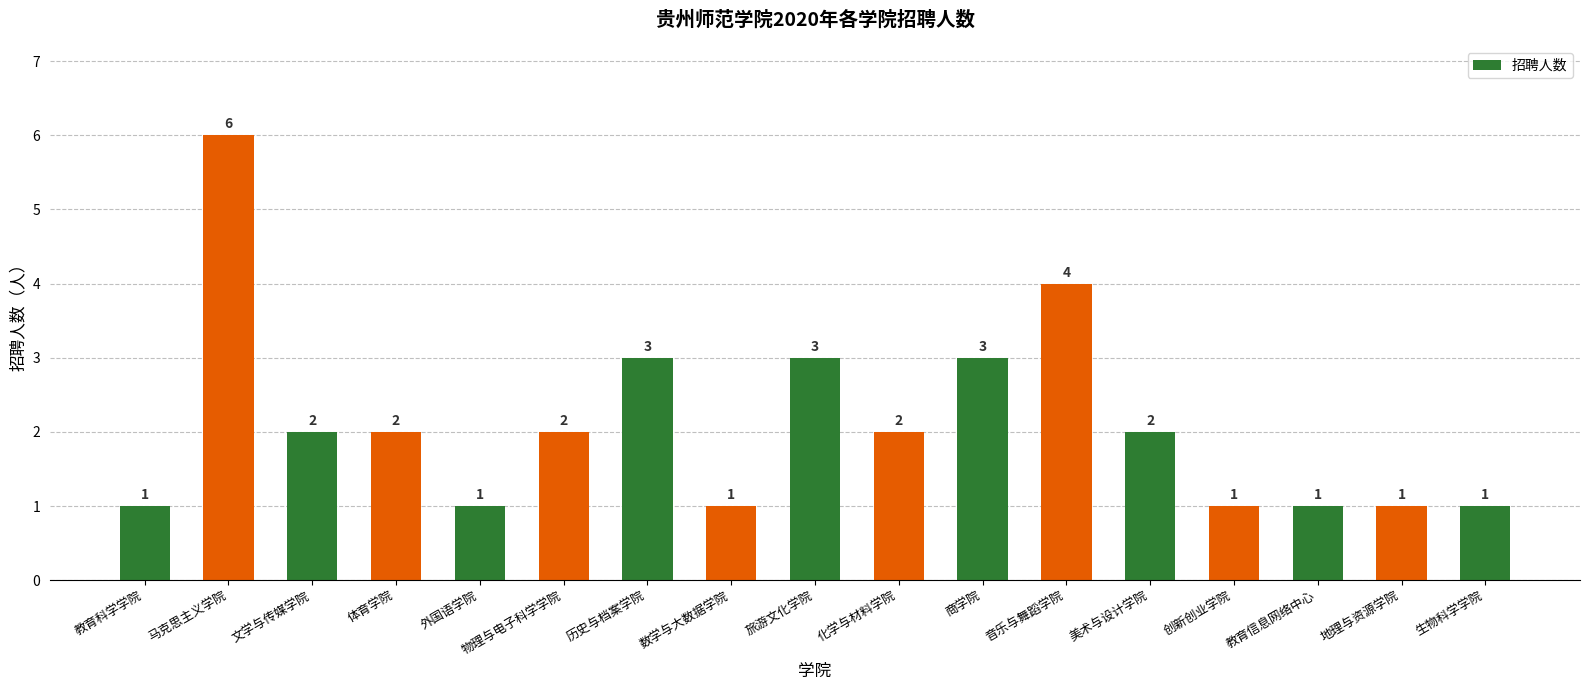

At which label does the data first exceed 2?

马克思主义学院